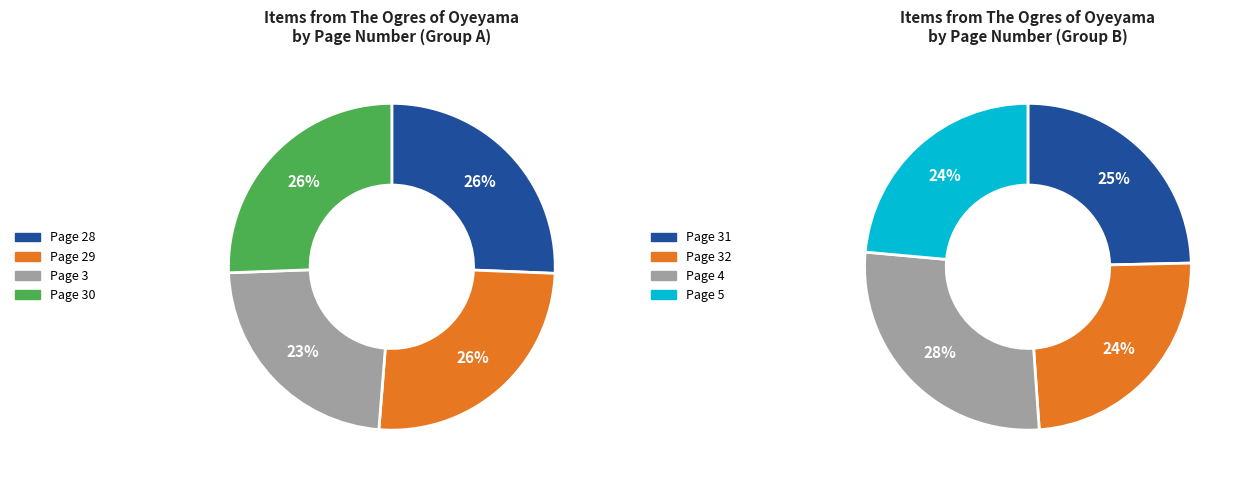

Is there a majority slice in this chart?

No